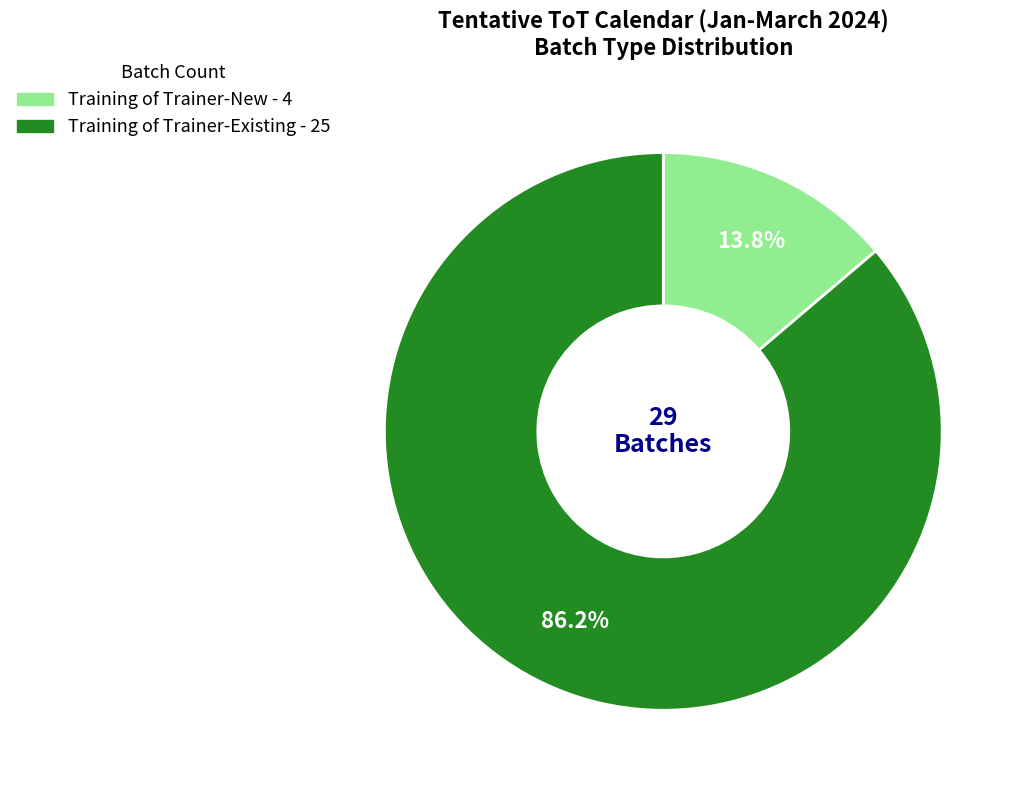

To the nearest percent, what percentage of the pie is Training of Trainer-Existing?

86%